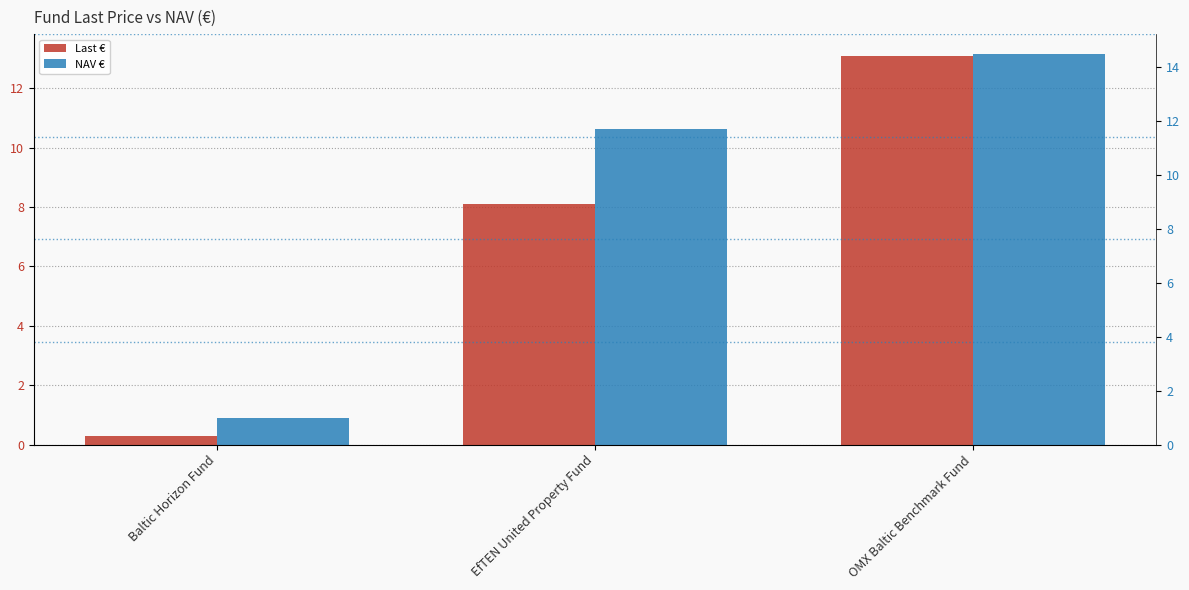

What is the label of the 3rd bar from the right?

Baltic Horizon Fund